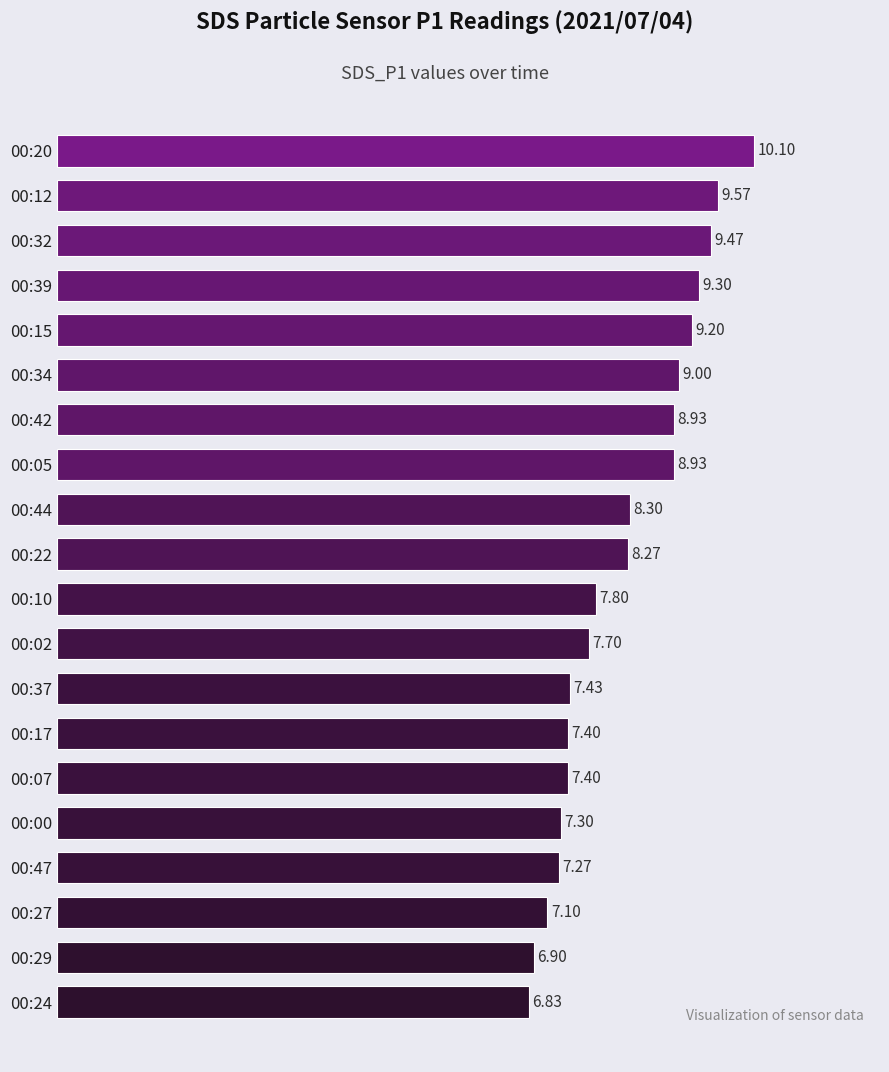

Which has a higher value, 00:07 or 00:39?

00:39